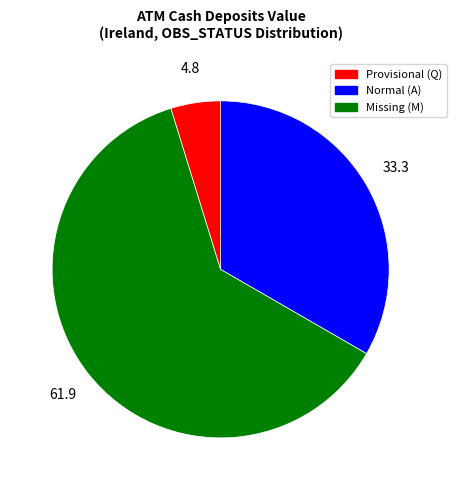

How many segments does this pie chart have?

3